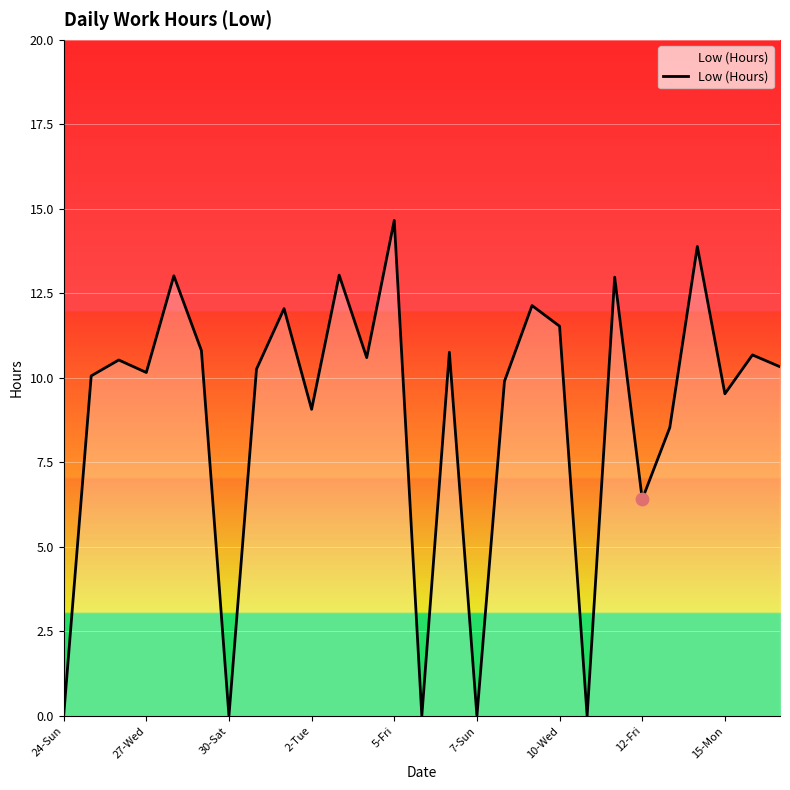

What is the greatest value displayed?

14.7